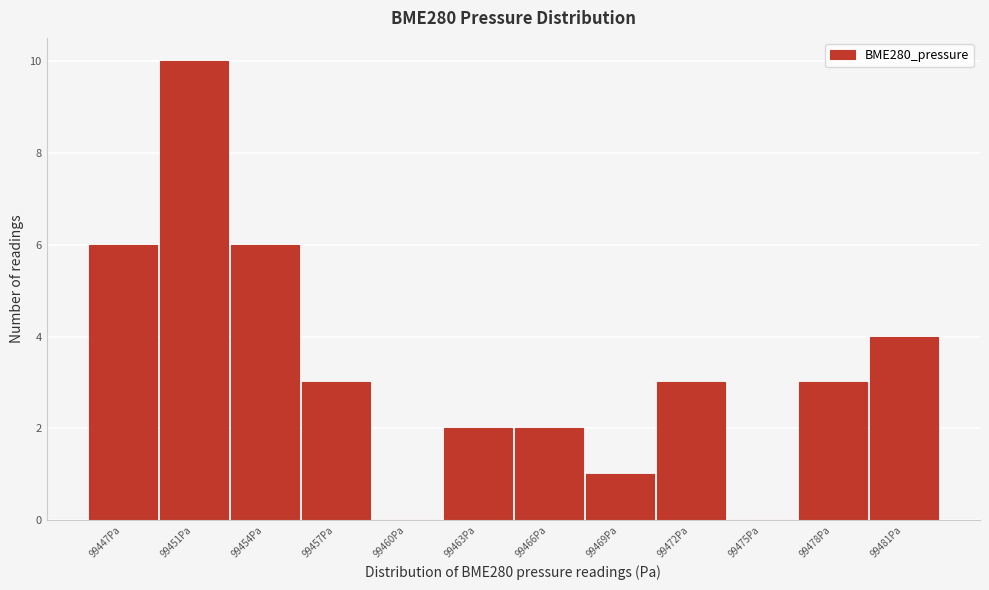

Reading left to right, extract all data points from this chart.

99447Pa=6	99451Pa=10	99454Pa=6	99457Pa=3	99460Pa=0	99463Pa=2	99466Pa=2	99469Pa=1	99472Pa=3	99475Pa=0	99478Pa=3	99481Pa=4